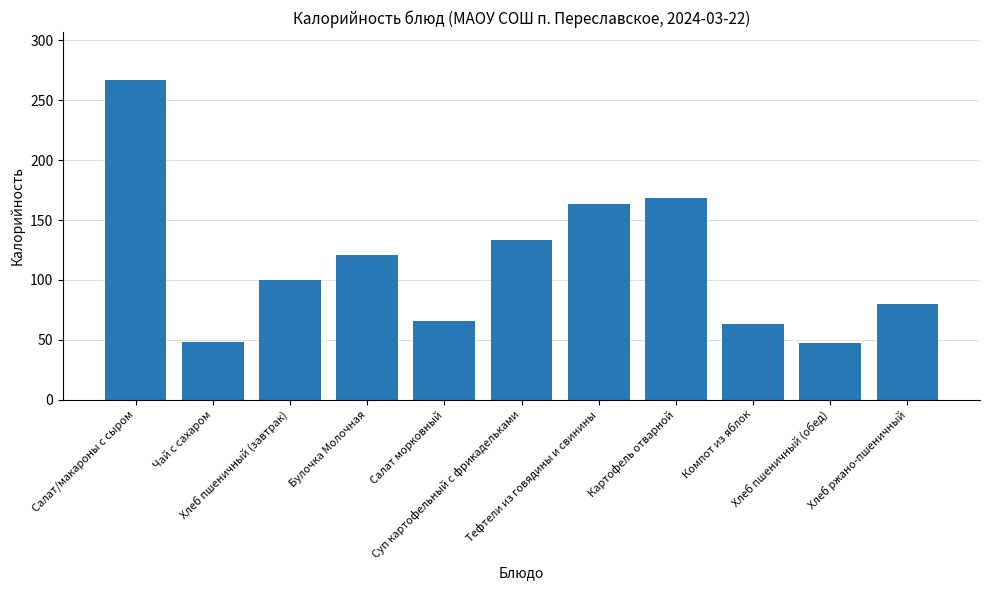

True or false: the data shows 13 at Компот из яблок.

False